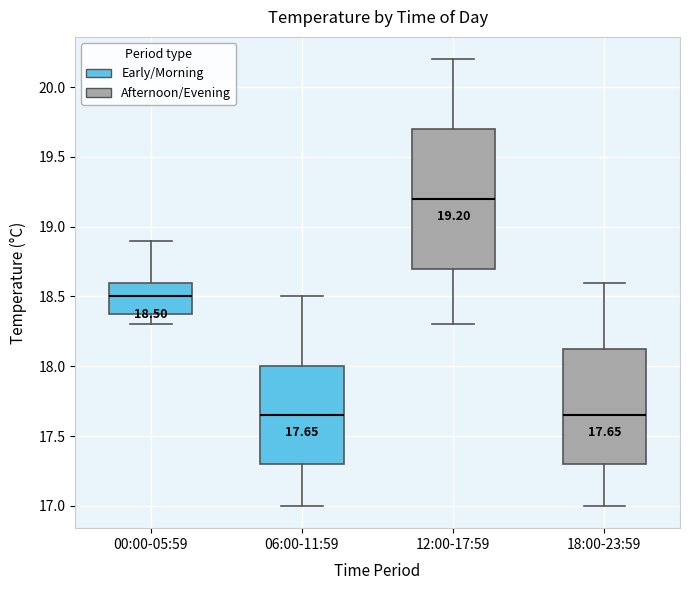

Which box is the tallest, from its lower edge to its upper edge?

12:00-17:59